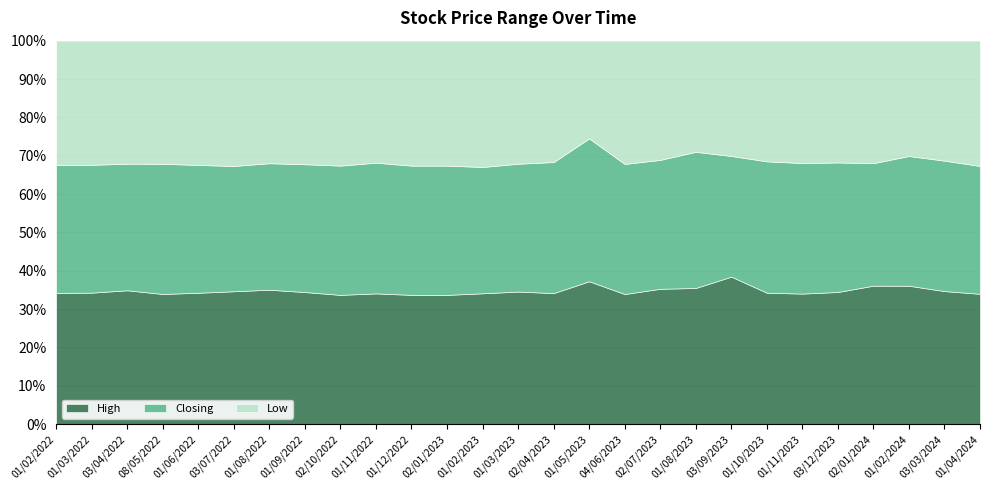

At how many categories does at least one series exceed 0?

27